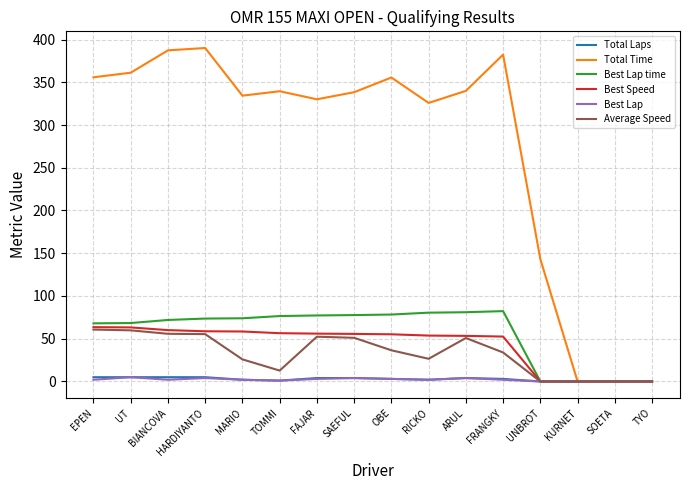

What position from the left is OBE?

9